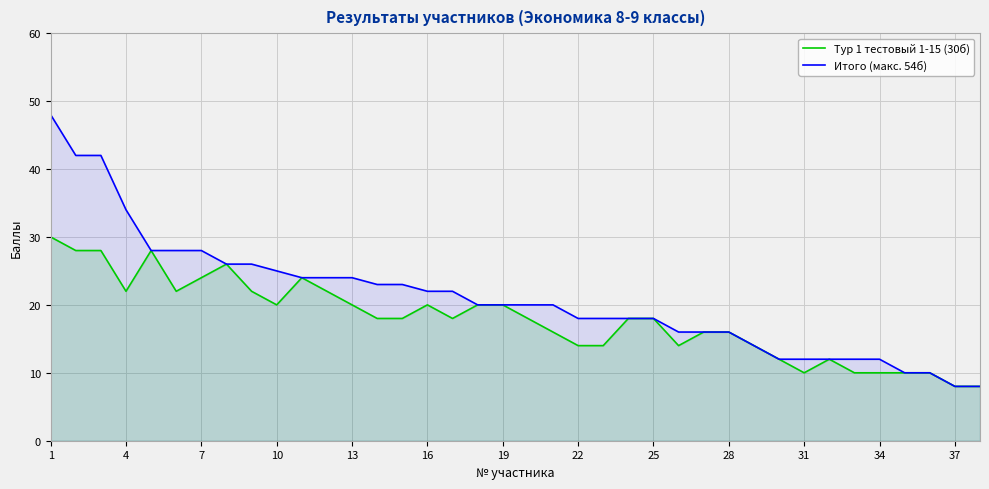

What is the approximate value of Тур 1 тестовый 1-15 (30б) at 25?

18